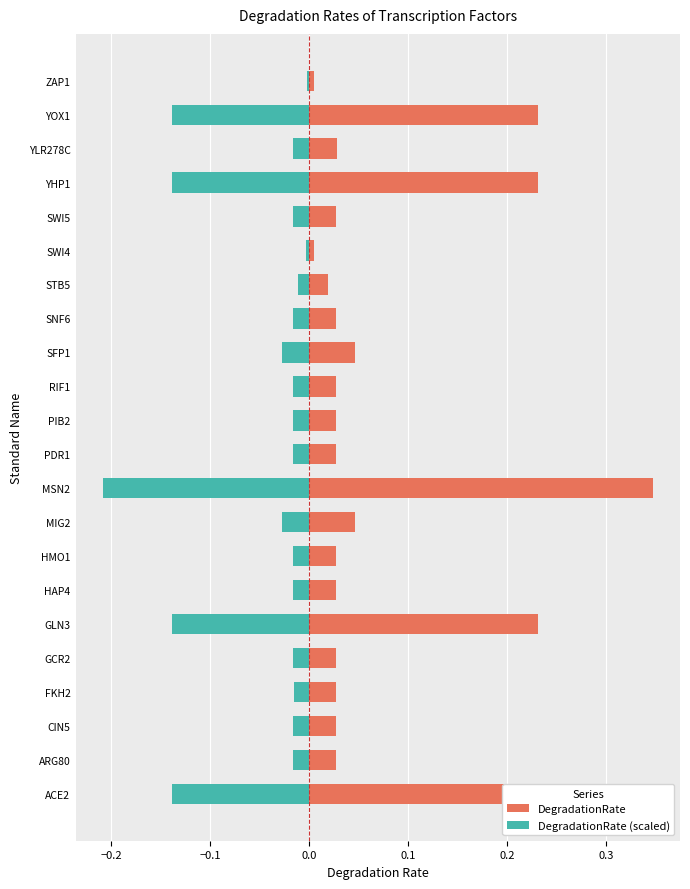

What is the difference between the second highest and second lowest values in the DegradationRate series?

0.2